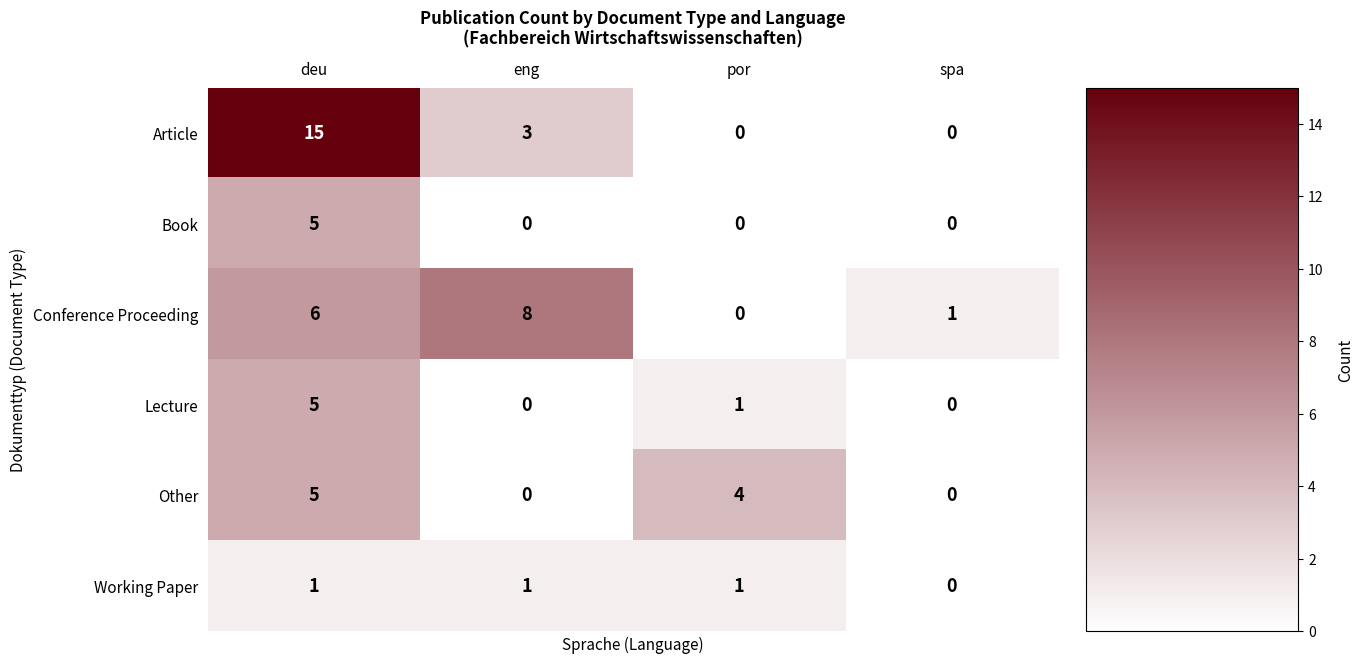

What is the greatest value displayed?

15